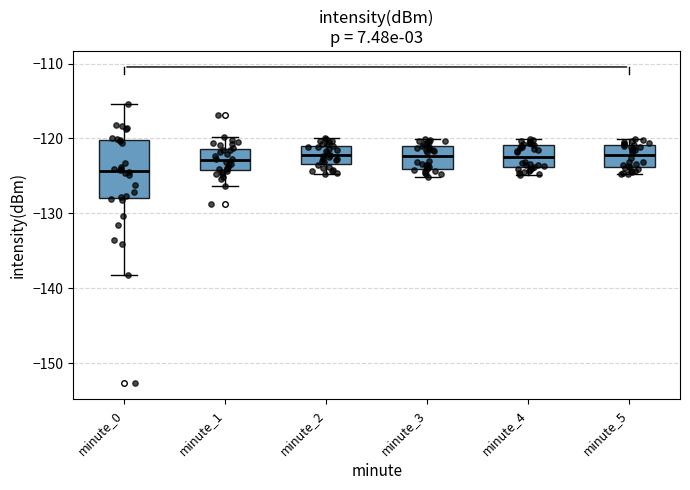

Where is the upper edge of the box for minute_3 on the y-axis? The values are not printed on the chart, so give them approximately, as read against the axis.

-121